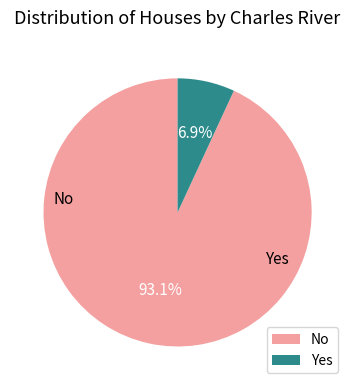

How many slices are in this pie chart?

2